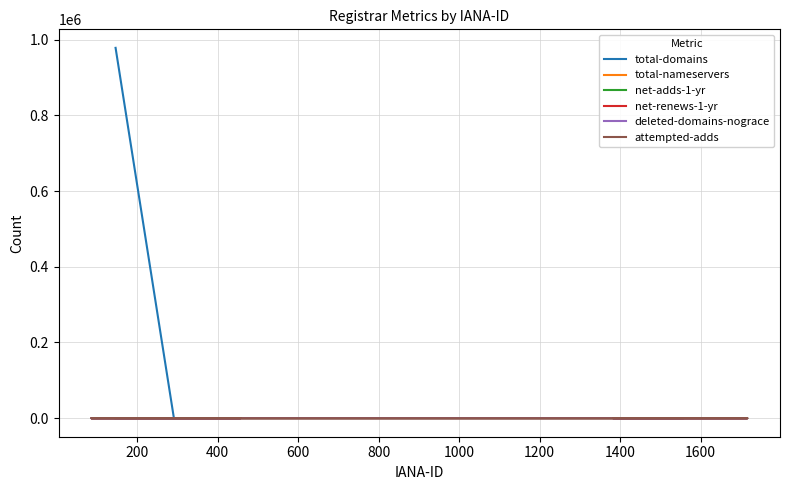

How many lines are shown in the chart?

6